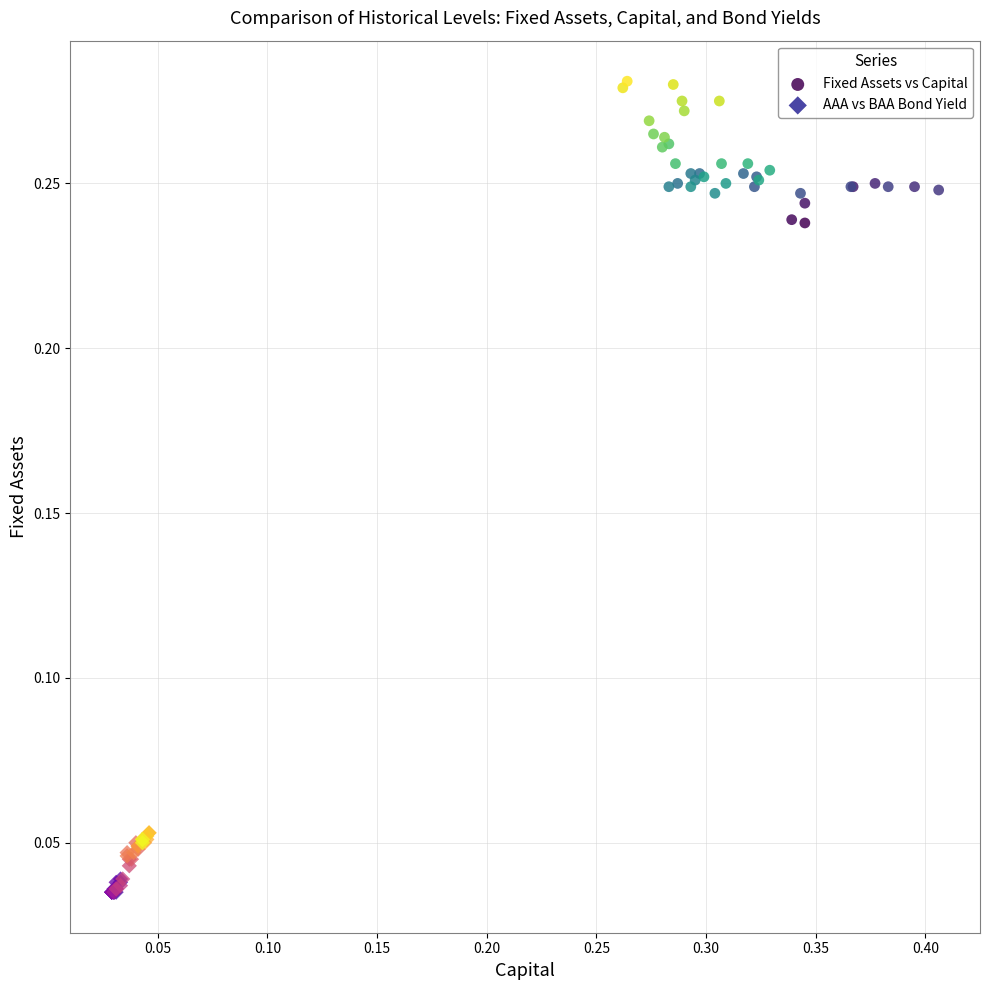

Which series contains the lowest Y value?

AAA vs BAA Bond Yield